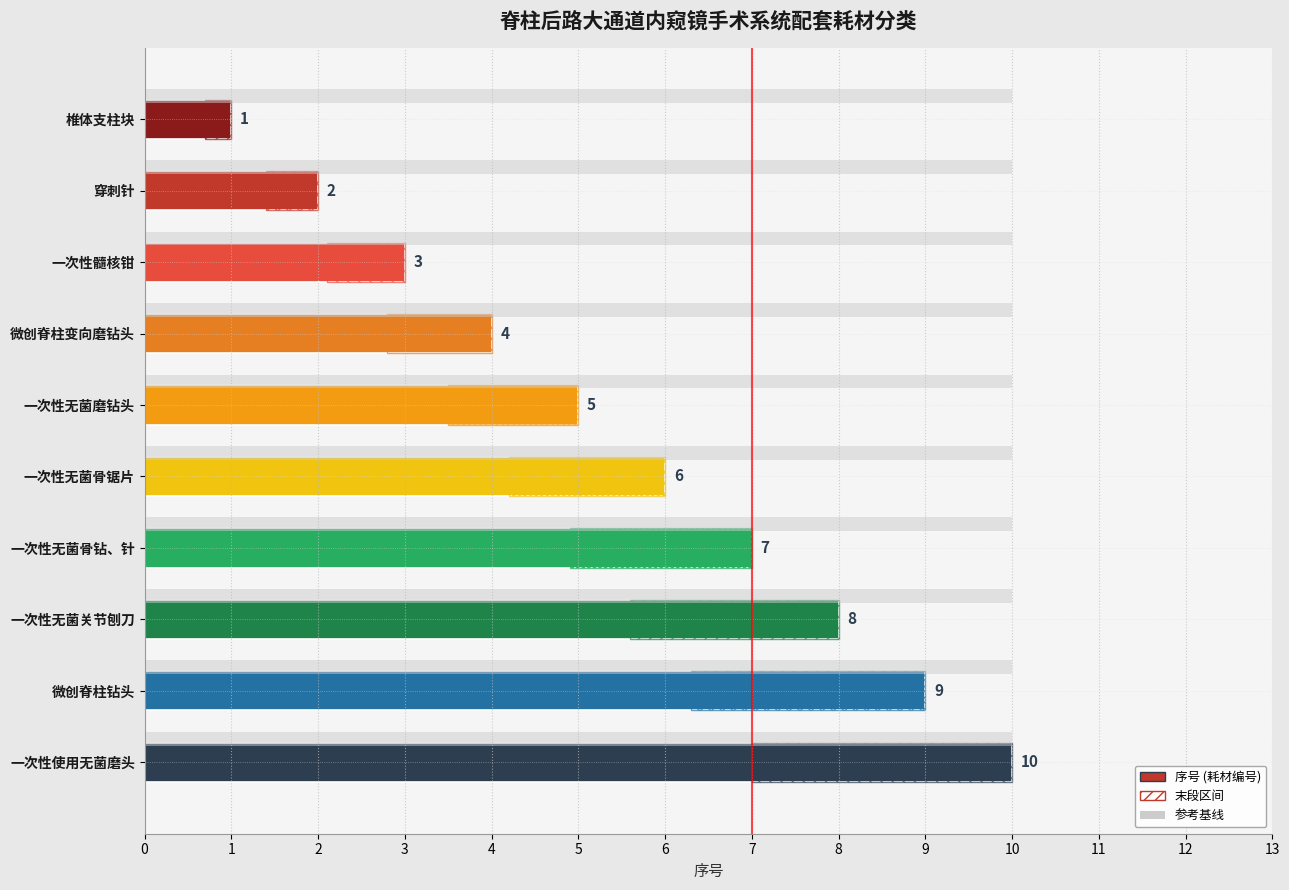

What is the value of the 3rd bar from the left?

3